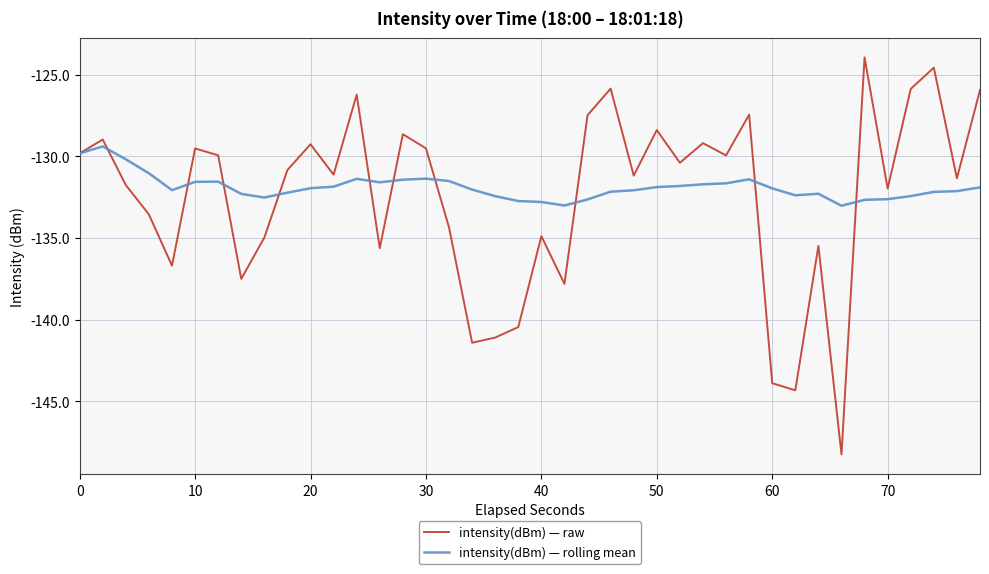

Which series has the largest range (max minus min)?

intensity(dBm) — raw